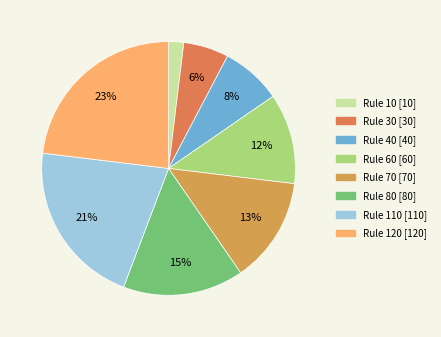

Combined, what portion of the pie is Rule 80 and Rule 10?

17.3%